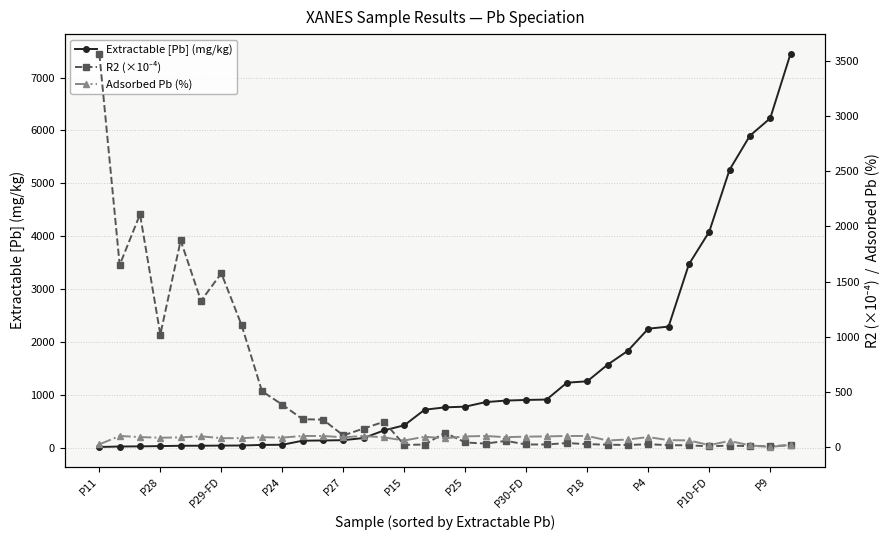

How many intersections are there between Adsorbed Pb (%) and Extractable [Pb] (mg/kg)?

1